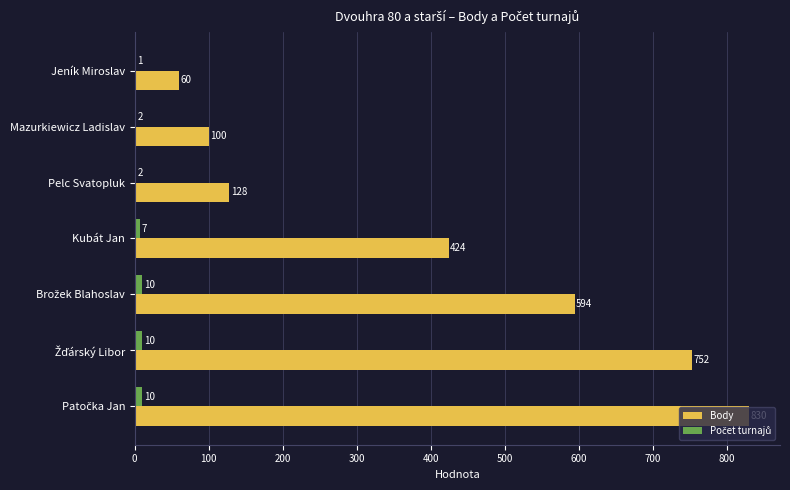

What is the total value across all series at Pelc Svatopluk?

130